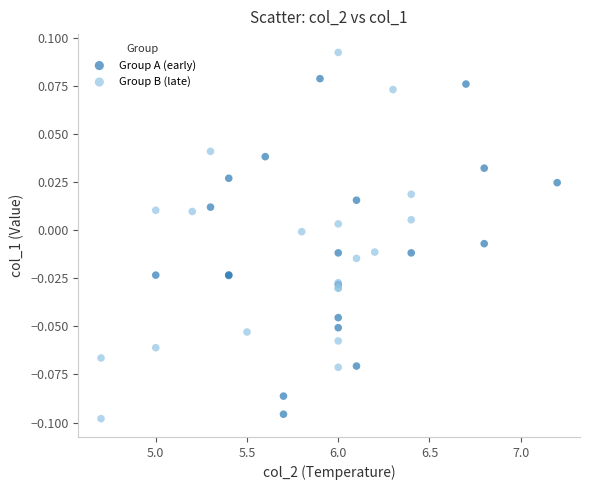

Which series reaches the maximum Y coordinate?

Group B (late)